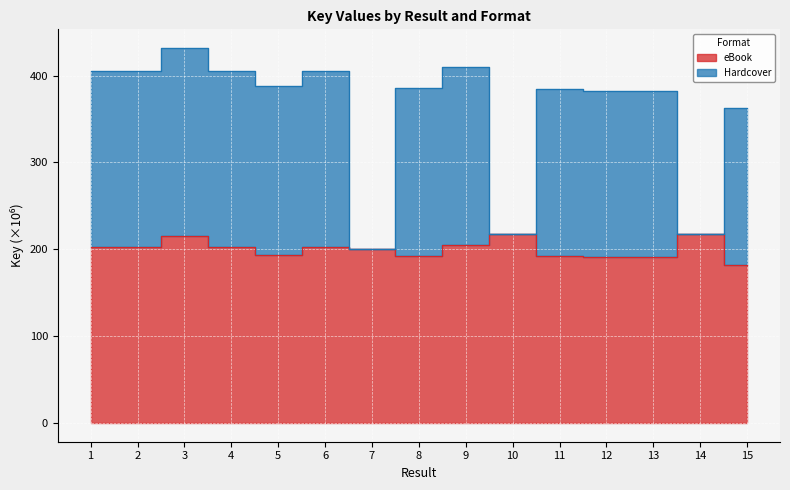

Reading left to right, list all the values displayed in this chart.

eBook: 1=202.8	2=202.8	3=215.8	4=202.8	5=193.7	6=202.8	7=200.9	8=192.8	9=204.9	10=218.1	11=192.2	12=191.0	13=191.0	14=218.1	15=181.5
Hardcover: 1=405.5	2=405.5	3=431.6	4=405.5	5=387.4	6=405.5	7=200.9	8=385.6	9=409.7	10=218.1	11=384.3	12=382.0	13=382.0	14=218.1	15=362.9